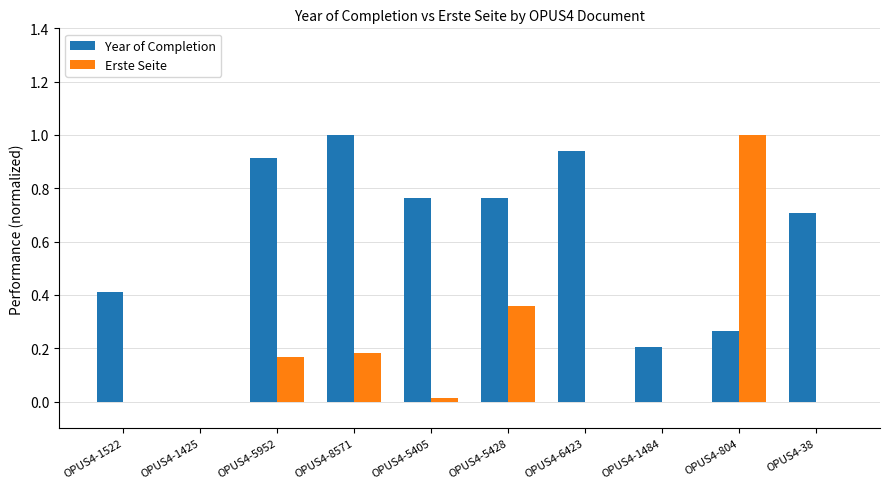

What is the total value across all series at OPUS4-5428?

1.1